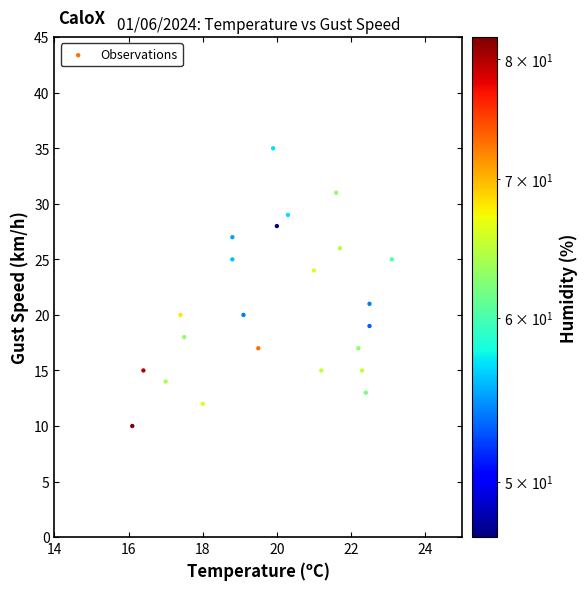

What is the range of Y values (max minus min)?

25